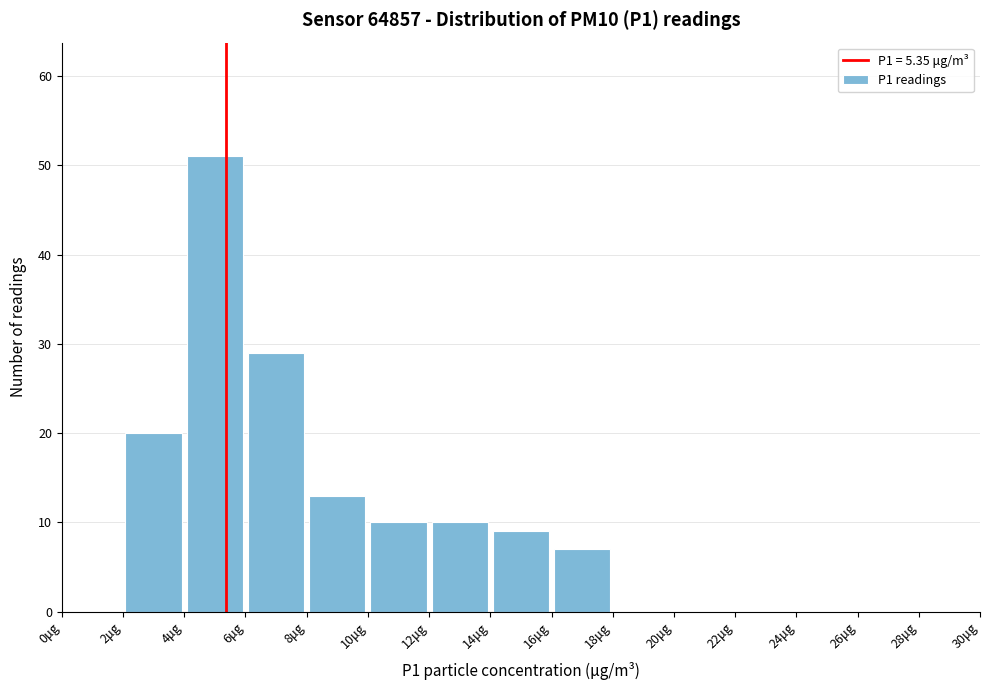

Reading left to right, list every bar in this chart as the range it spans on the x-axis followed by its height. The values are not printed on the chart, so give them approximately, as read against the axis.

0 to 2: 0
2 to 4: 20
4 to 6: 51
6 to 8: 29
8 to 10: 13
10 to 12: 10
12 to 14: 10
14 to 16: 9
16 to 18: 7
18 to 20: 0
20 to 22: 0
22 to 24: 0
24 to 26: 0
26 to 28: 0
28 to 30: 0